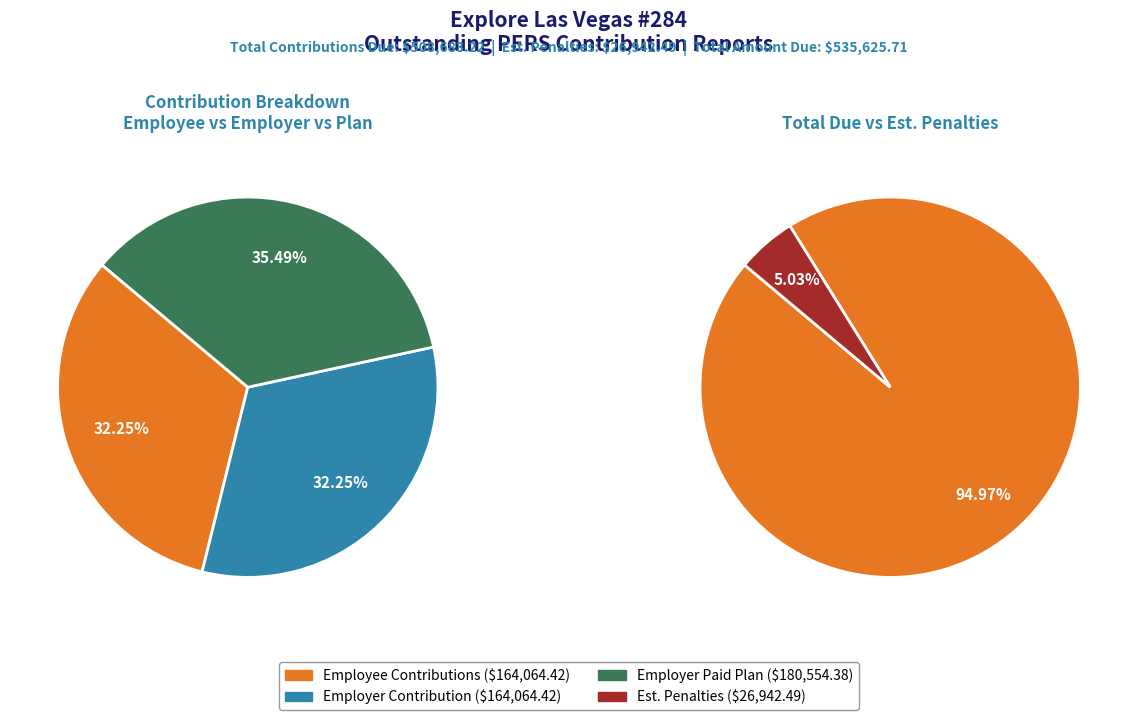

What percentage is the Employee Contributions slice, to the nearest percent?

32%